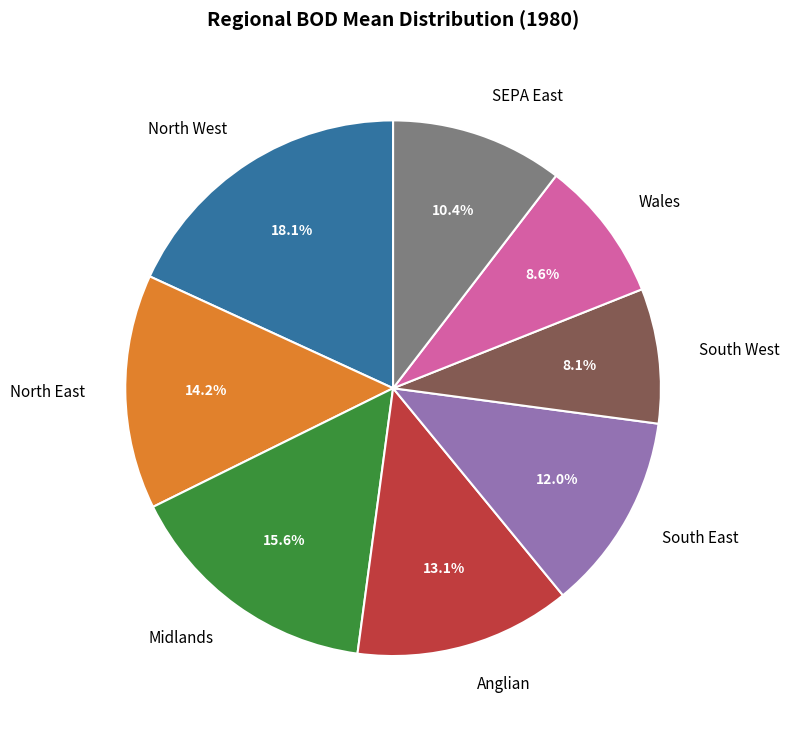

What percentage is the Midlands slice, to the nearest percent?

16%